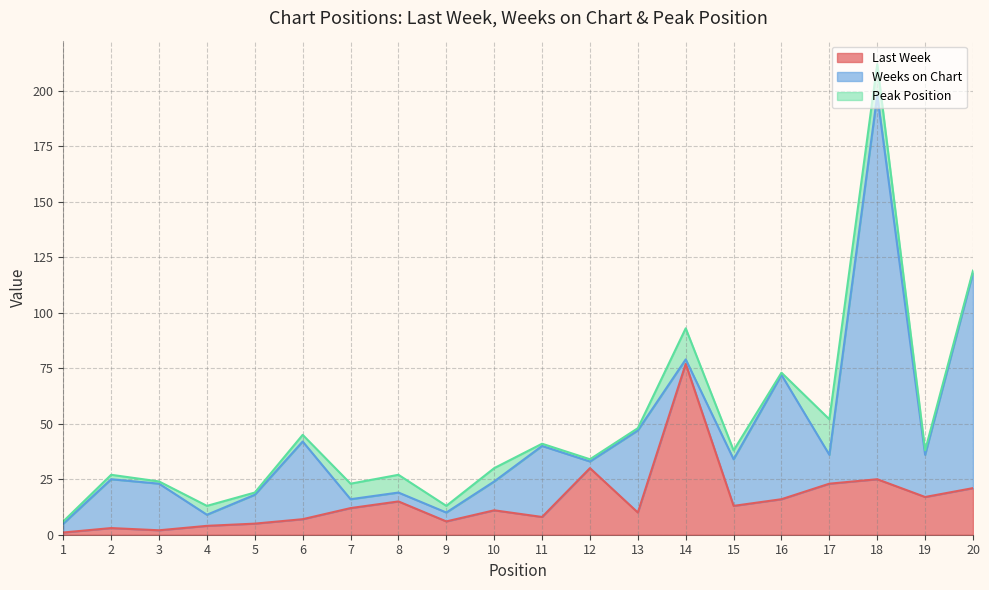

What is the value of the Last Week point at the 13th from the left?

10